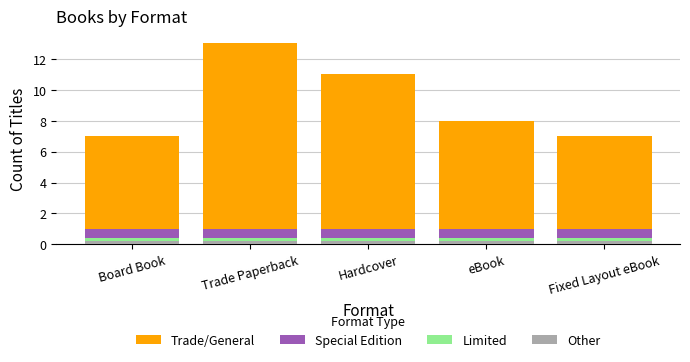

What is the smallest value displayed?

0.2